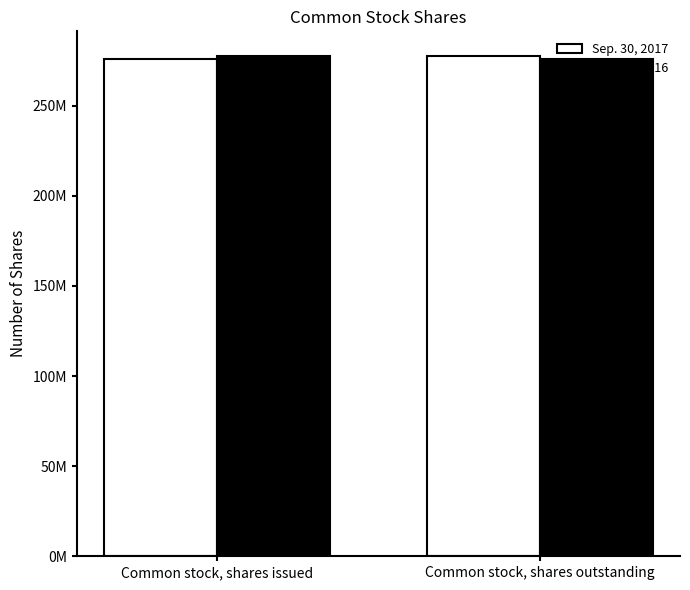

What is the greatest value displayed?

277331000